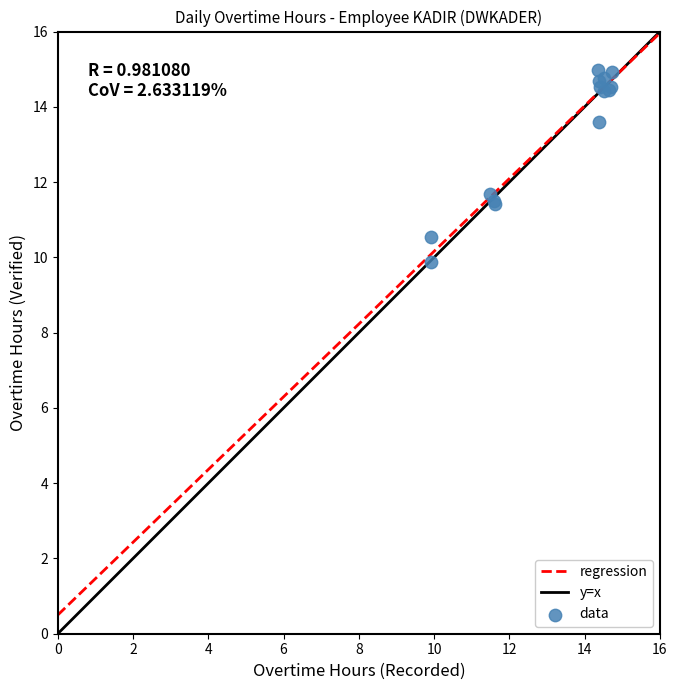

What Y value in the scatter plot is closest to 12?

11.7